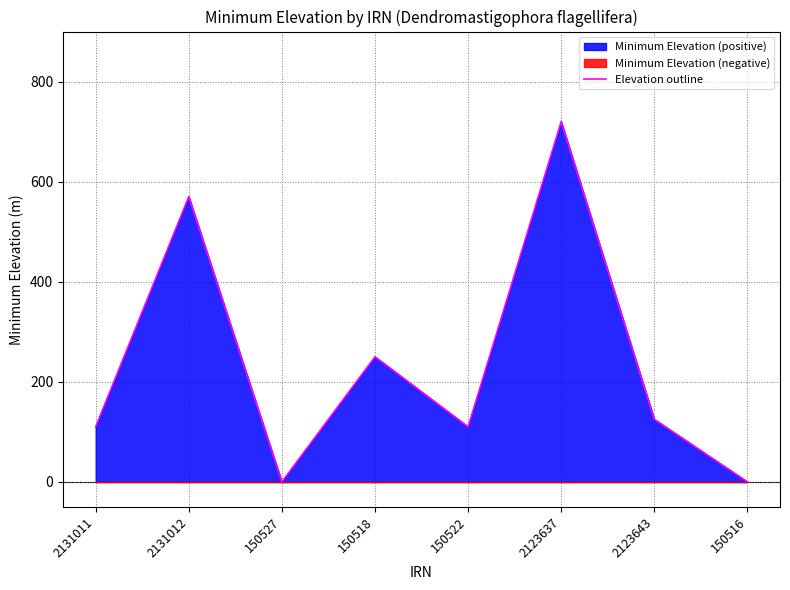

List the labels in order of value, smallest first.

150527, 150516, 2131011, 150522, 2123643, 150518, 2131012, 2123637